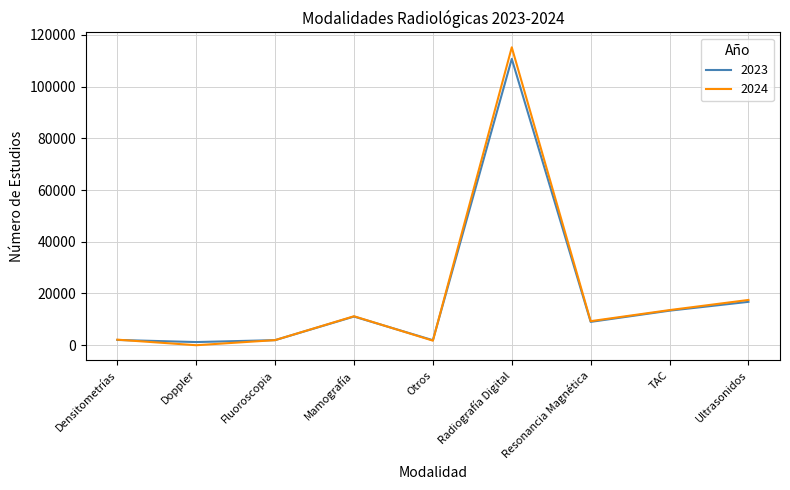

Which series has the largest range (max minus min)?

2024